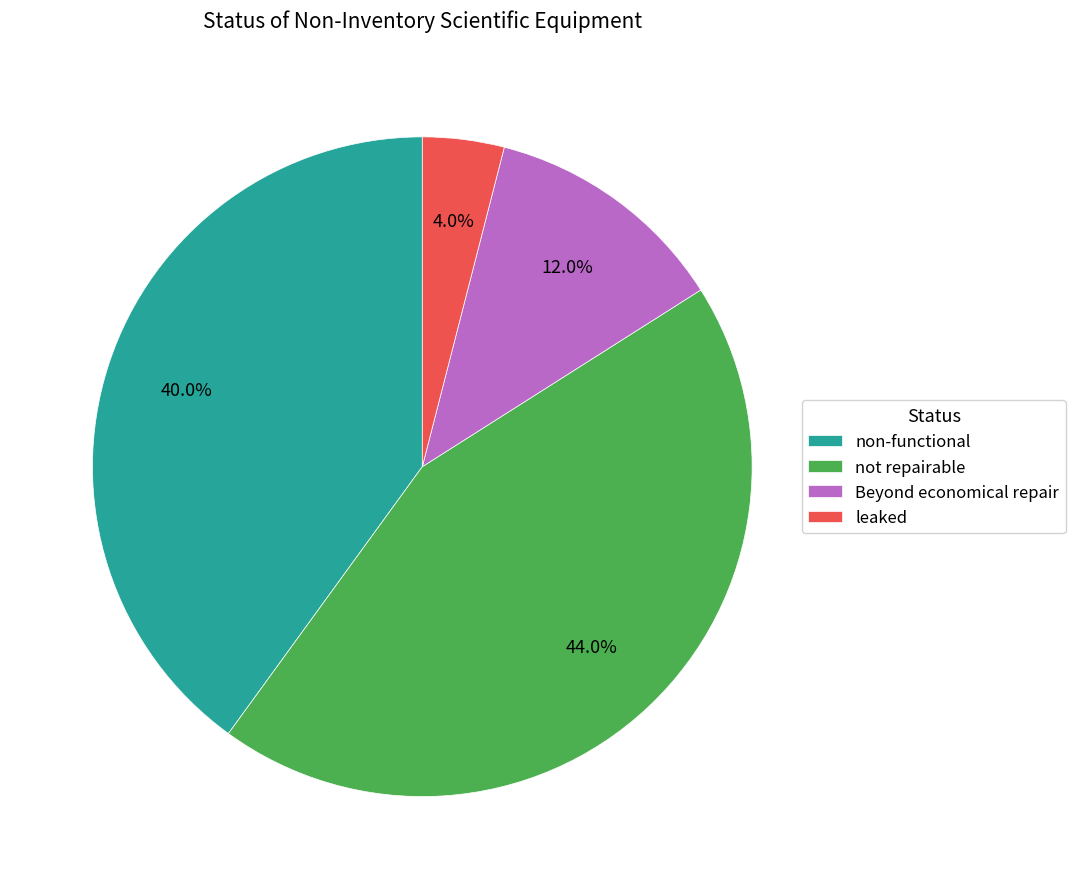

To the nearest percent, what is the difference between the largest and smallest slice percentages?

40%